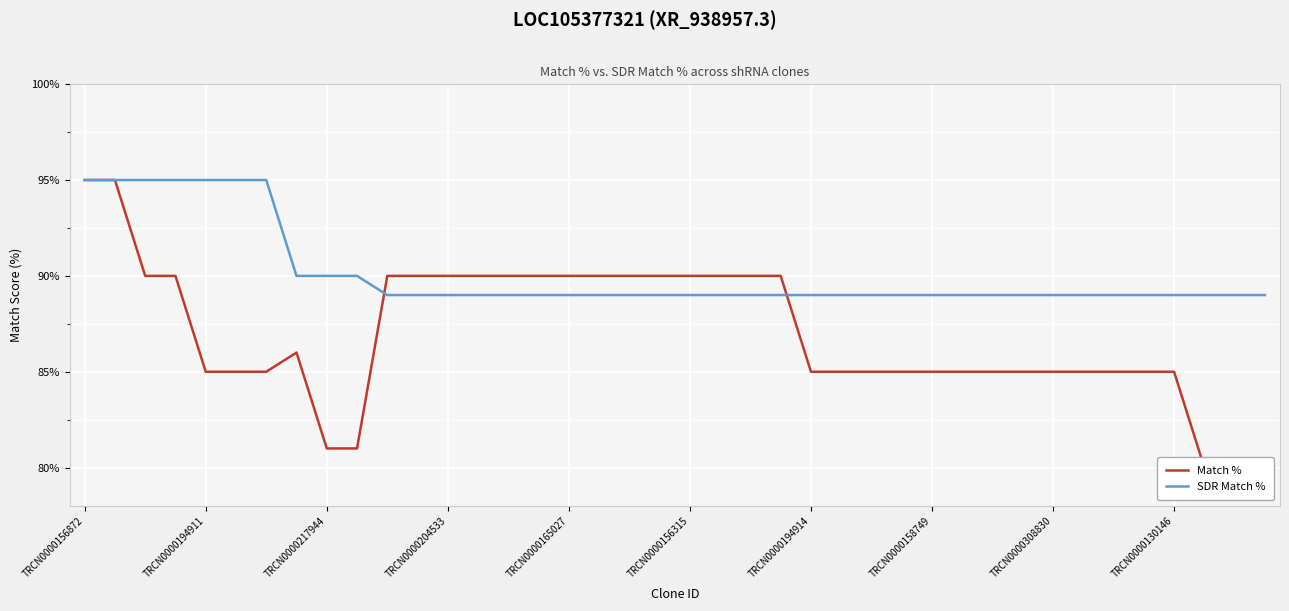

Which series has the largest total across all categories?

SDR Match %